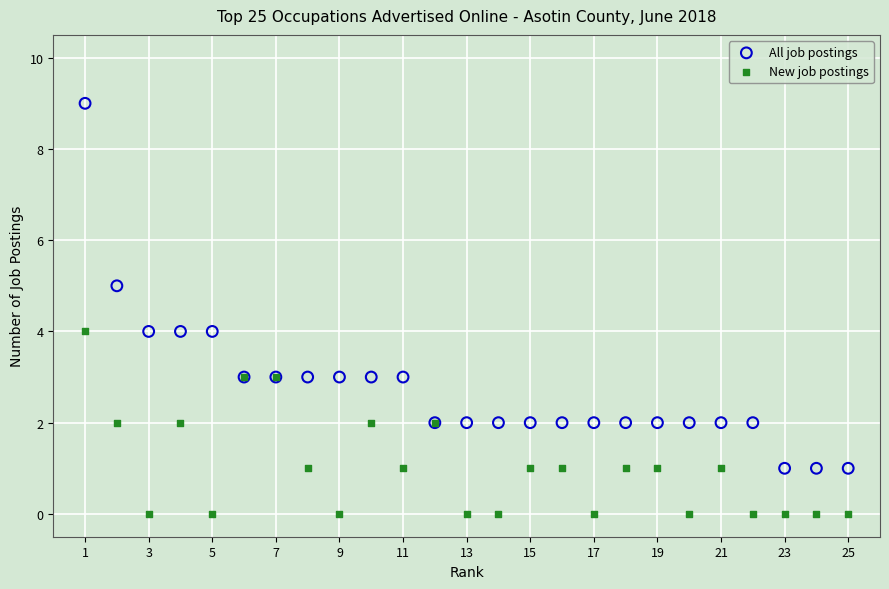

Which series has the largest Y range (max minus min)?

All job postings